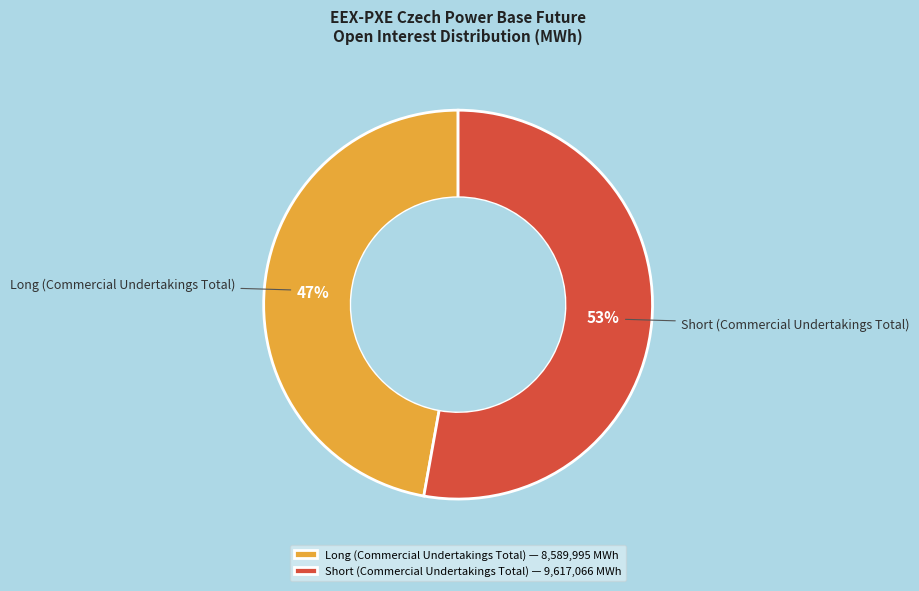

Do Long (Commercial Undertakings Total) and Short (Commercial Undertakings Total) together represent more than half of the pie?

Yes